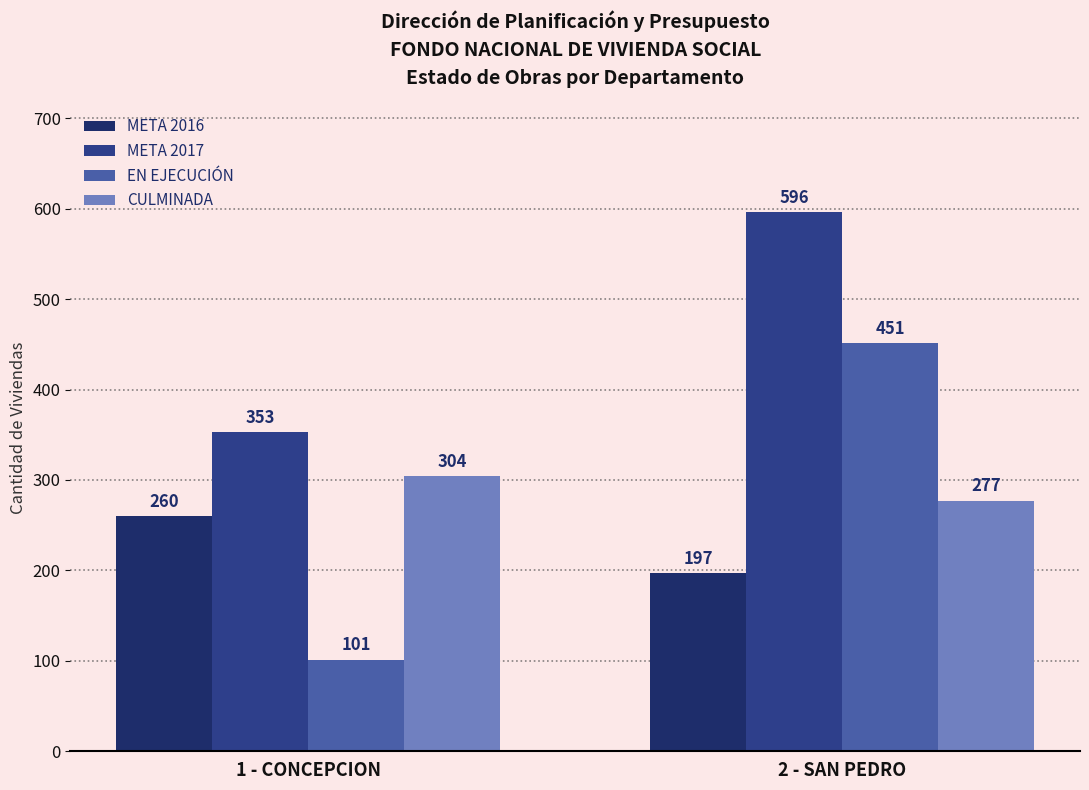

Are the bars horizontal?

No